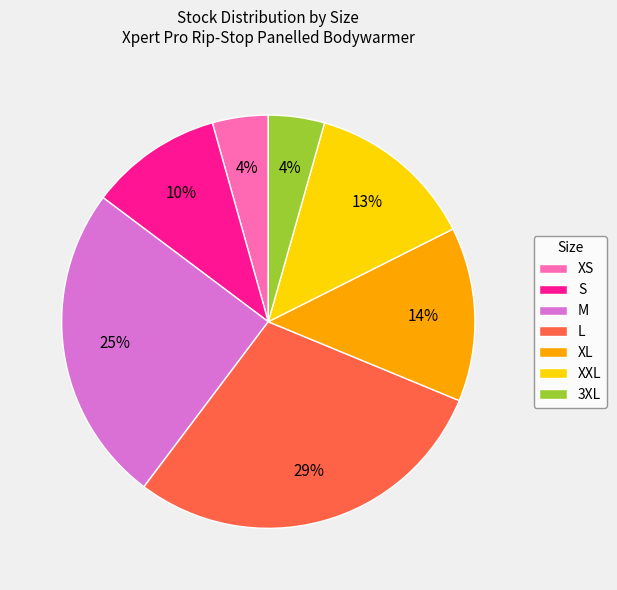

Do 3XL and S together represent more than half of the pie?

No